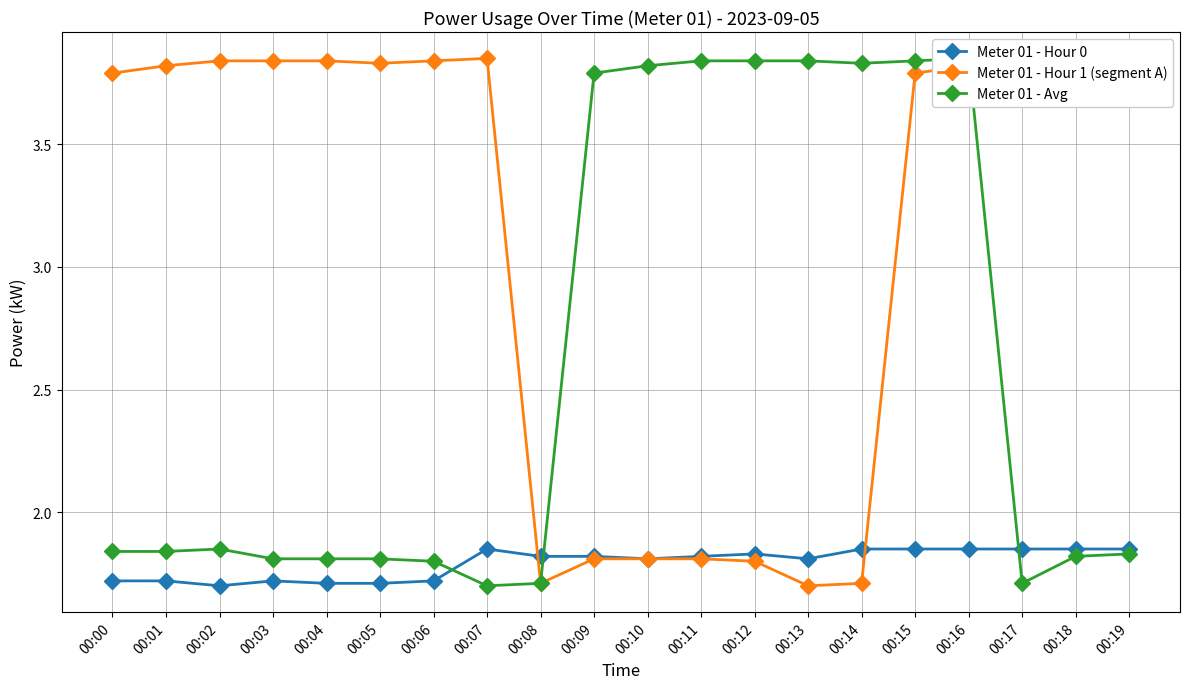

Rank the series by their maximum value, from lowest to highest.

Meter 01 - Hour 0, Meter 01 - Hour 1 (segment A), Meter 01 - Avg